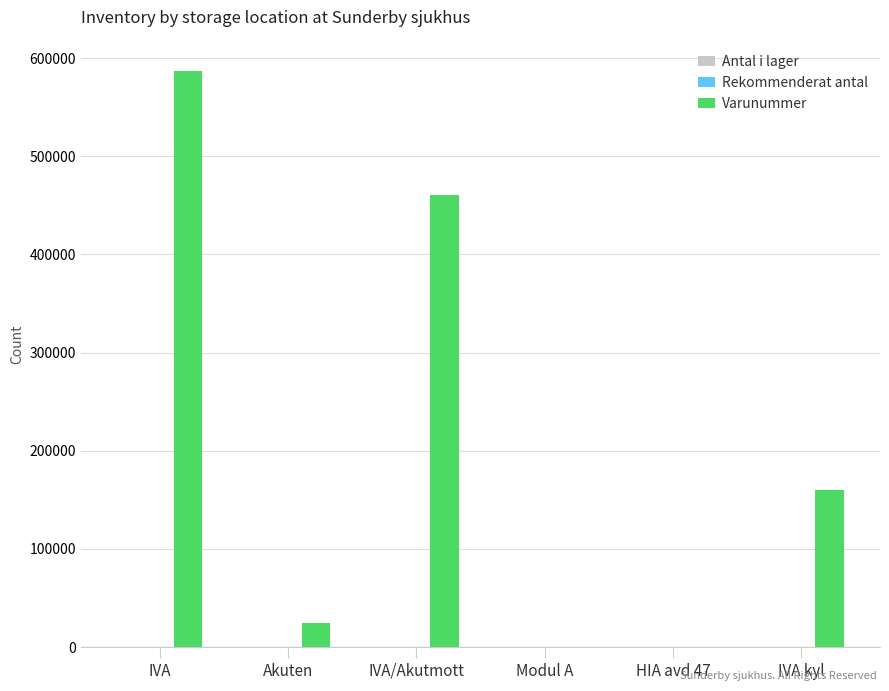

At which category is the sum across all series the highest?

IVA